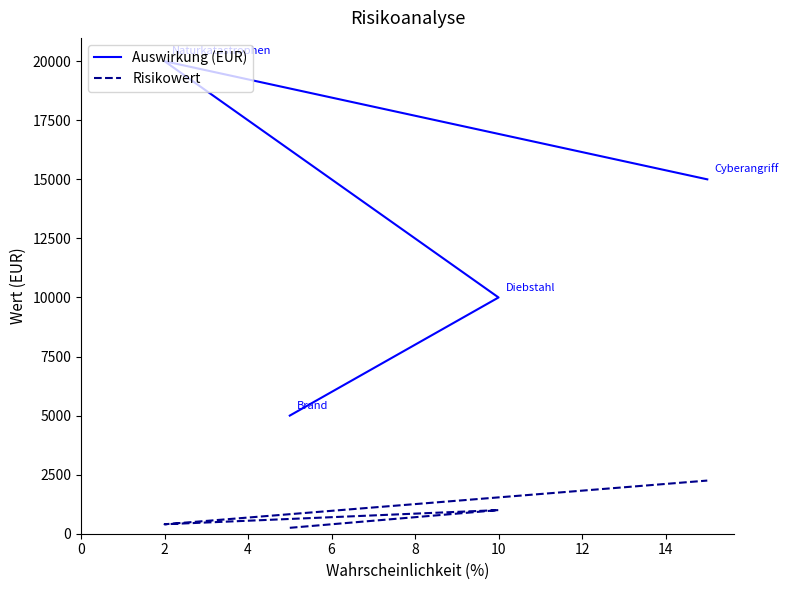

What is the maximum value shown in the chart?

20000